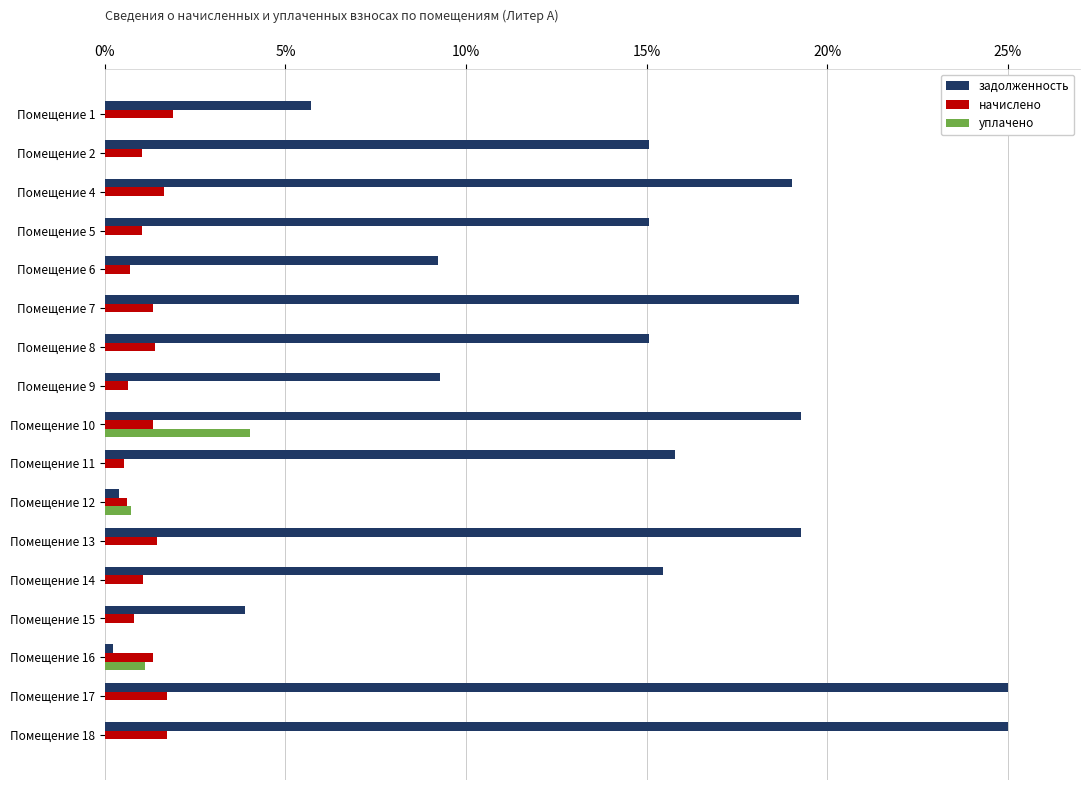

The value of уплачено at Помещение 18 is 0.0. True or false?

True